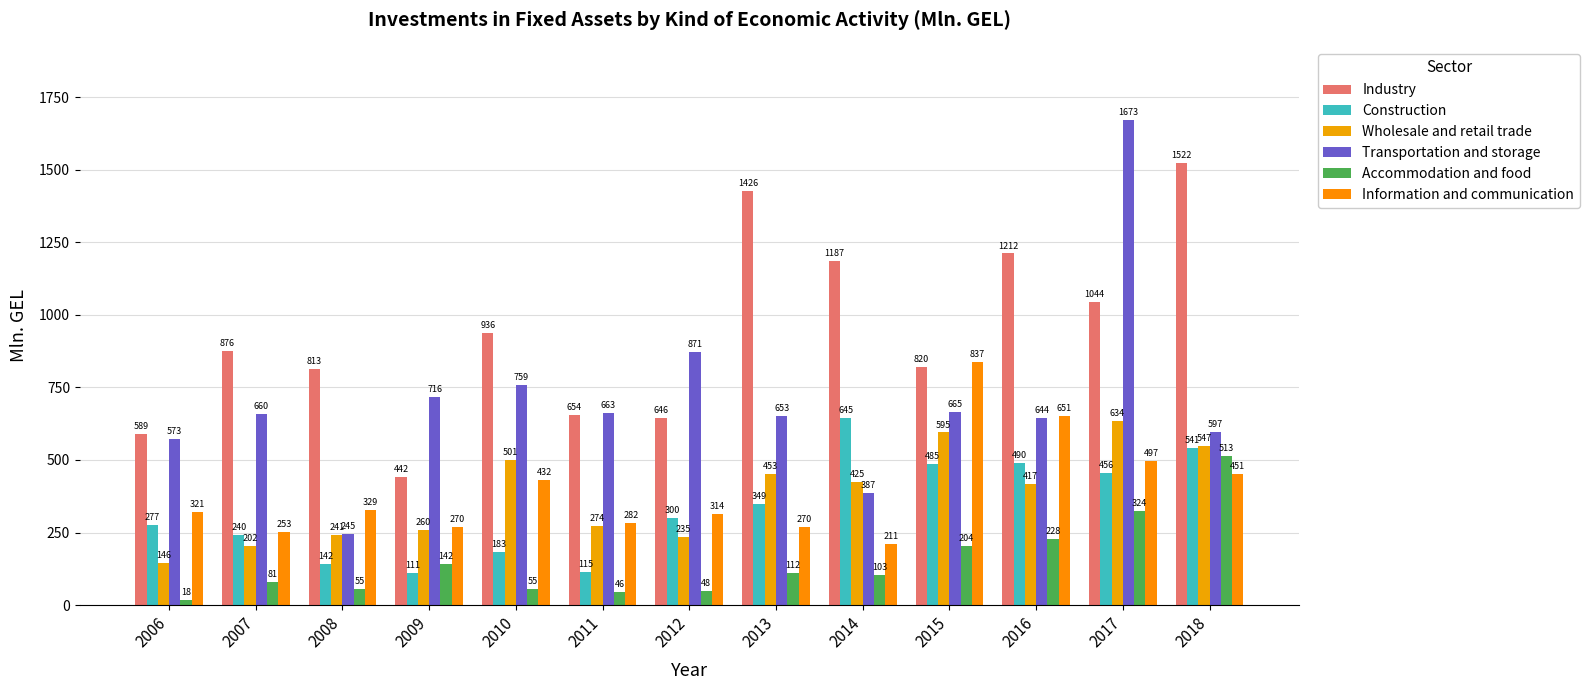

List the labels in order of Industry value, smallest first.

2009, 2006, 2012, 2011, 2008, 2015, 2007, 2010, 2017, 2014, 2016, 2013, 2018